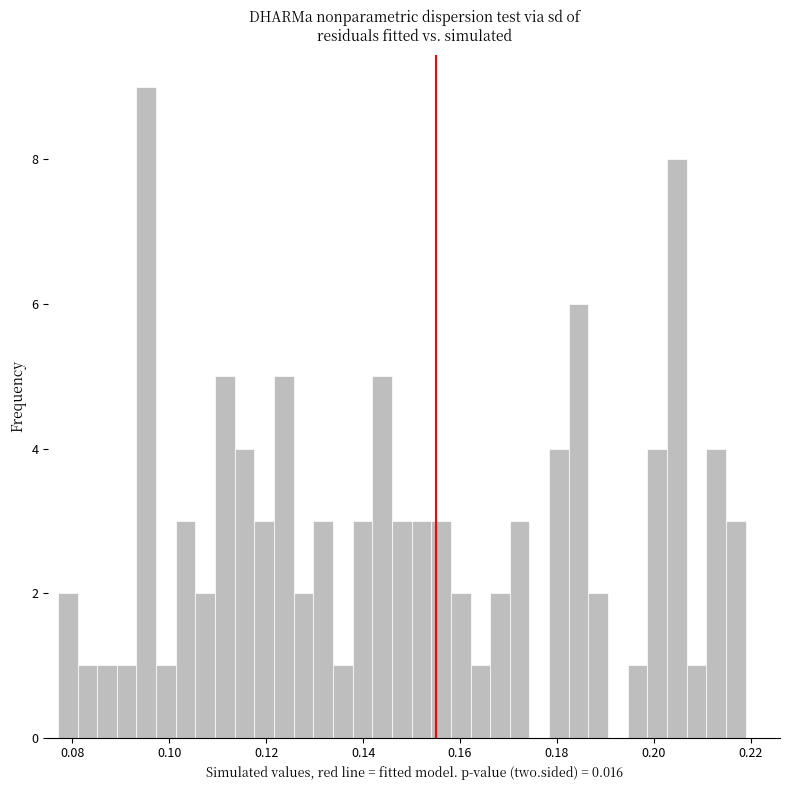

Read against the x-axis, roughly where is the centre of the tallest bar?

0.096